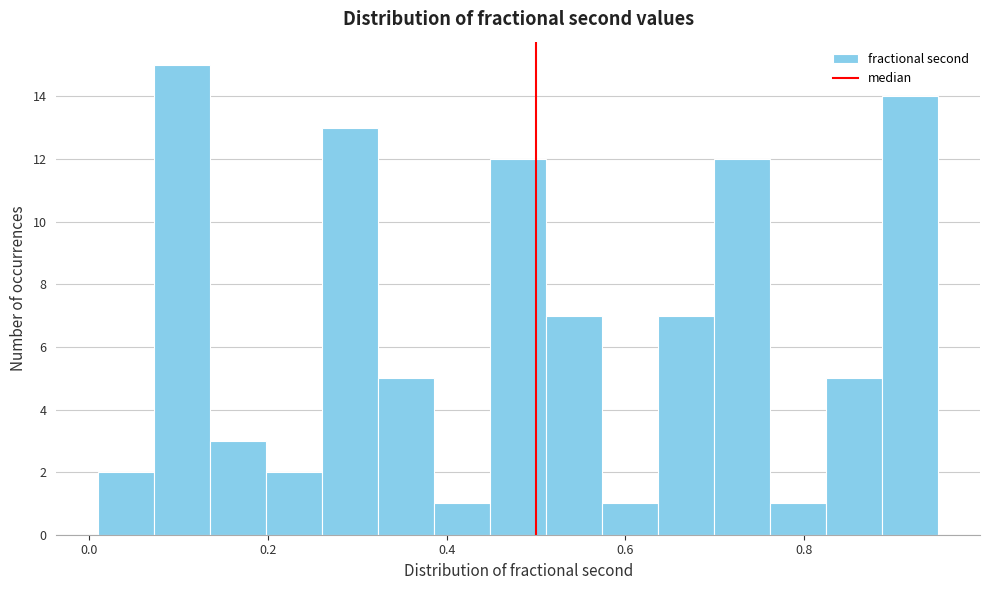

Around what value on the x-axis is the tallest bar? Give the approximate position of its centre, as read against the axis.

0.10